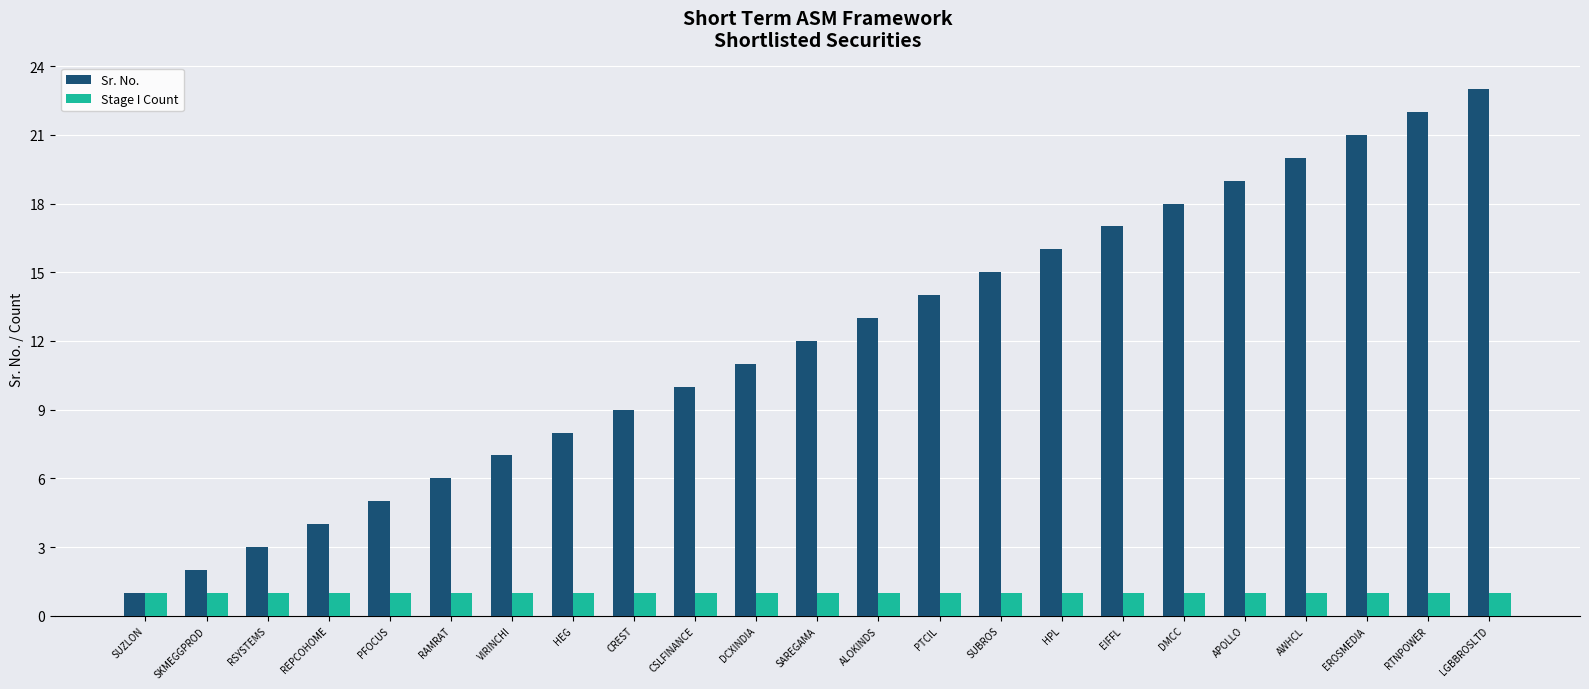

What is the greatest value displayed?

23